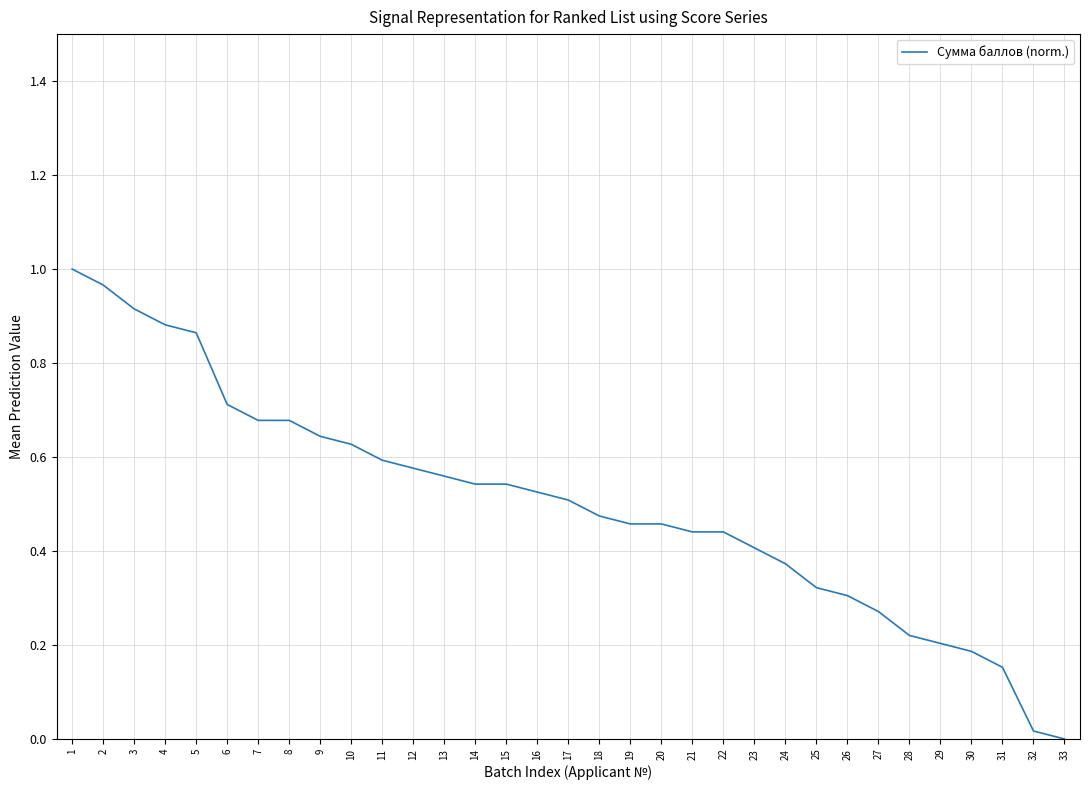

What is the sum of all values?

16.5